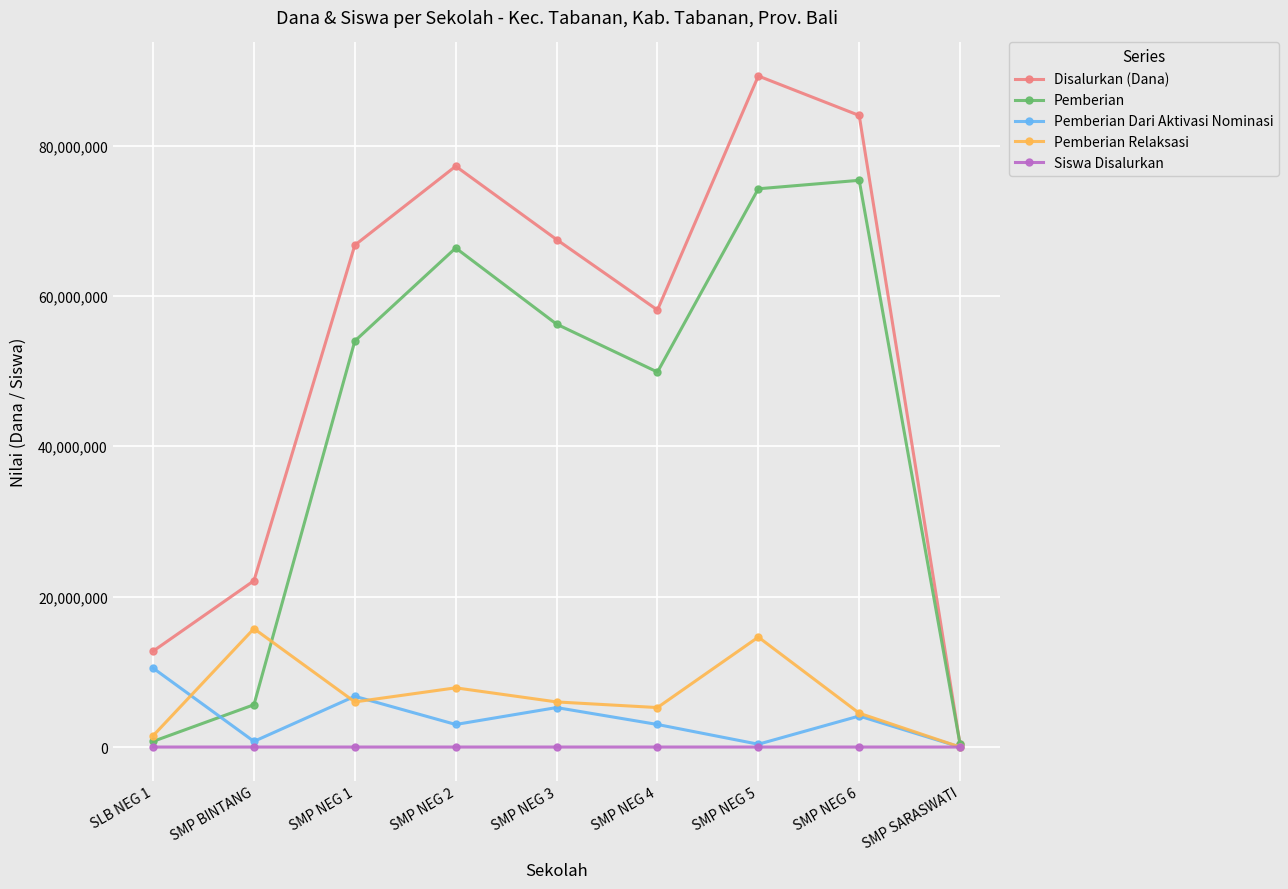

Rank the series by their maximum value, from lowest to highest.

Siswa Disalurkan, Pemberian Dari Aktivasi Nominasi, Pemberian Relaksasi, Pemberian, Disalurkan (Dana)